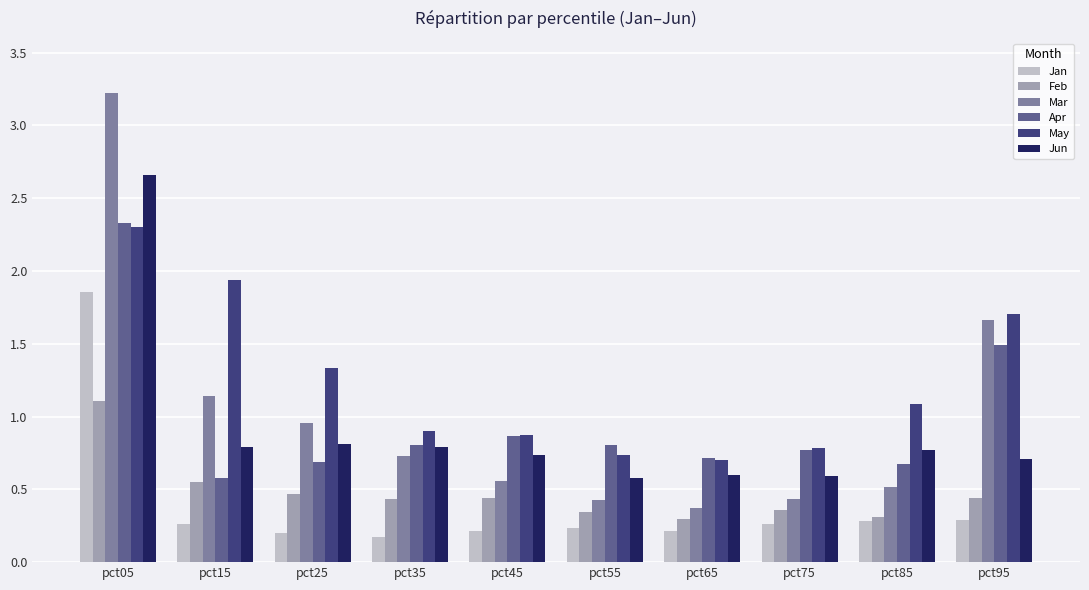

Which category has the highest value across all series?

pct05